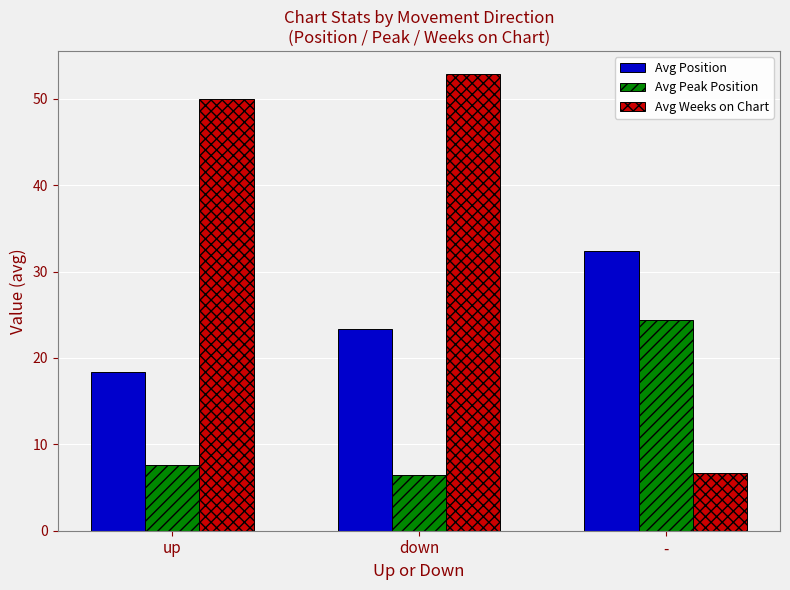

Which series has the largest total across all categories?

Avg Weeks on Chart